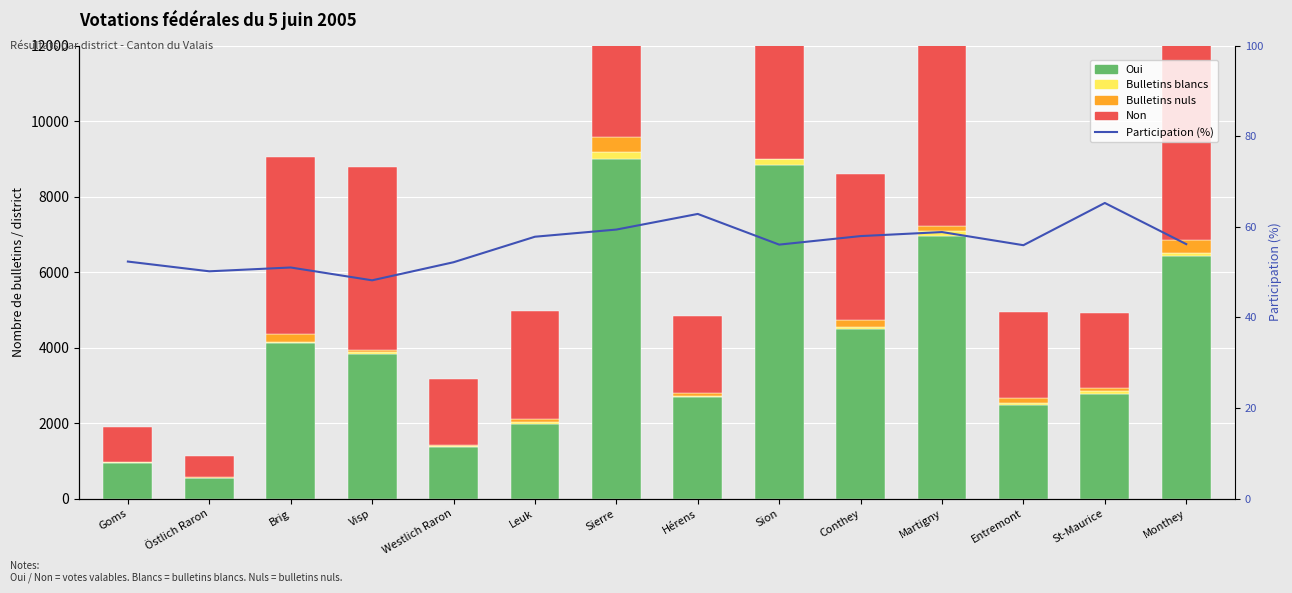

At which category does the chart reach its peak across all series?

Sierre